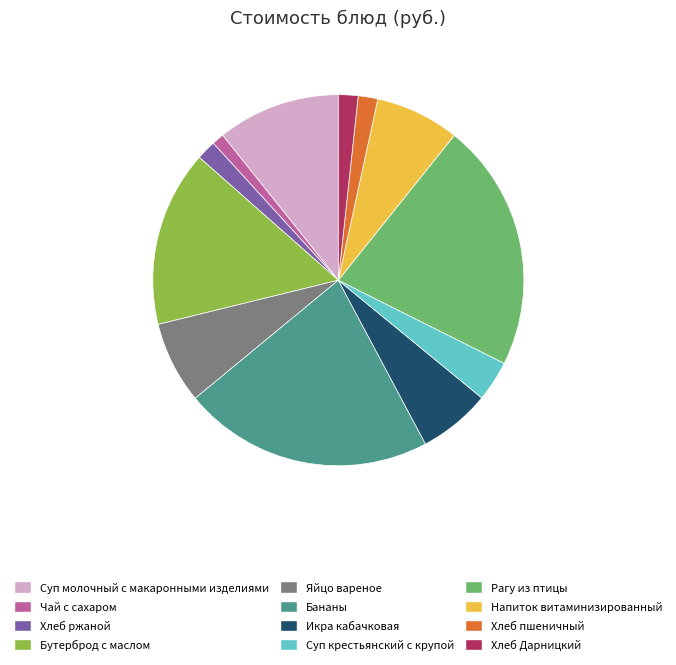

Approximately how many times larger is the value at Бутерброд с маслом compared to Рагу из птицы?

0.7